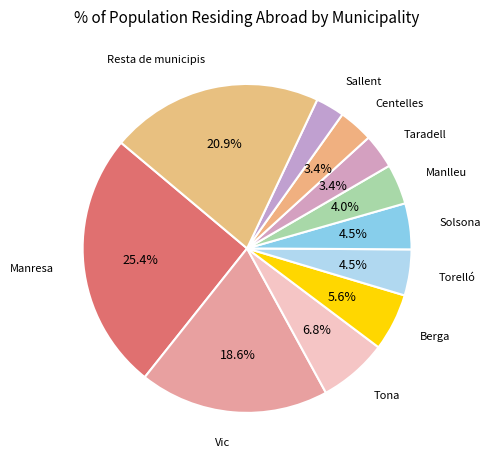

To the nearest percent, what is the difference between the largest and smallest slice percentages?

23%